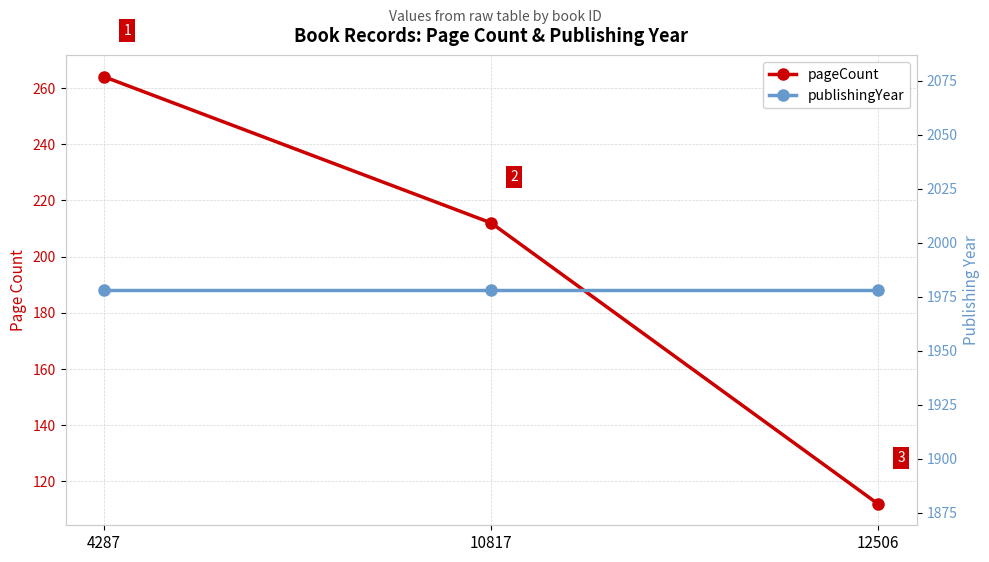

How many distinct data groups are displayed?

2